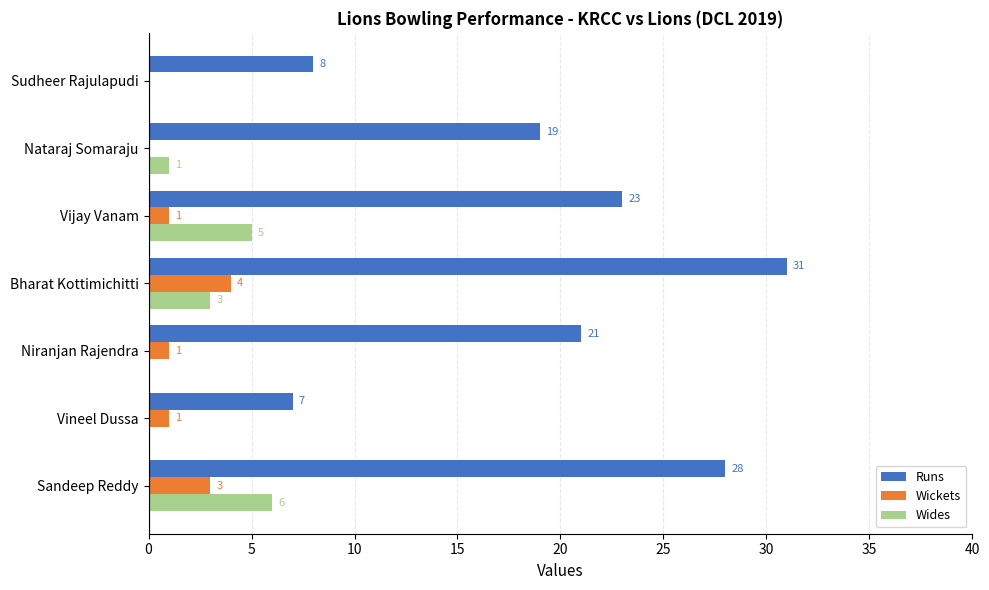

True or false: Wickets has a value of 0 at Nataraj Somaraju.

True